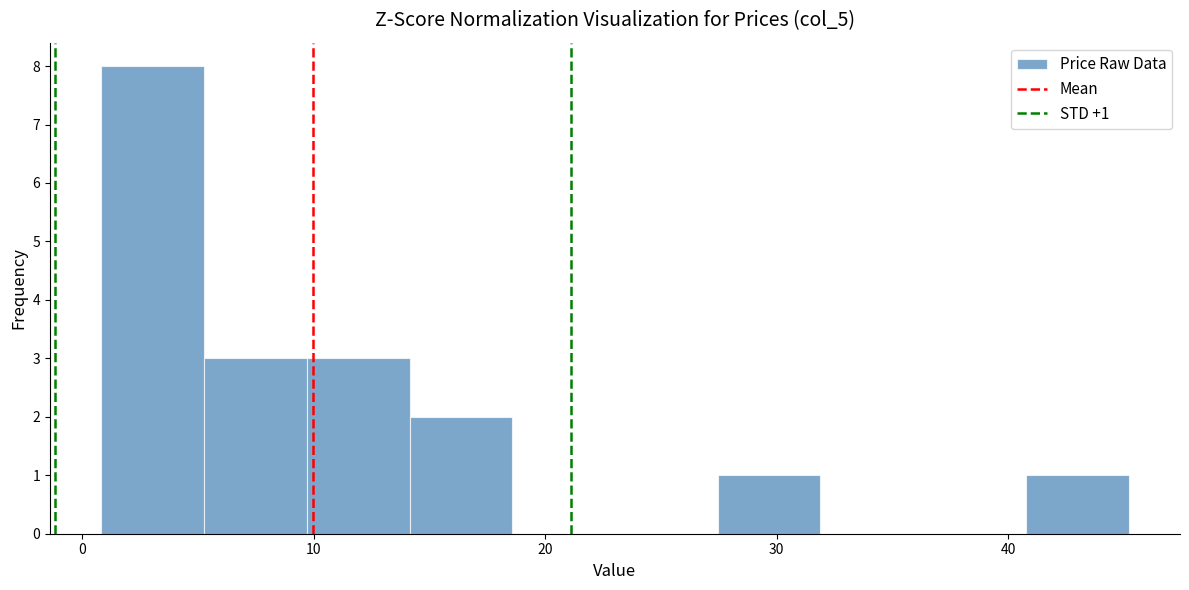

Over which range of the x-axis is the bar tallest?

1 to 5